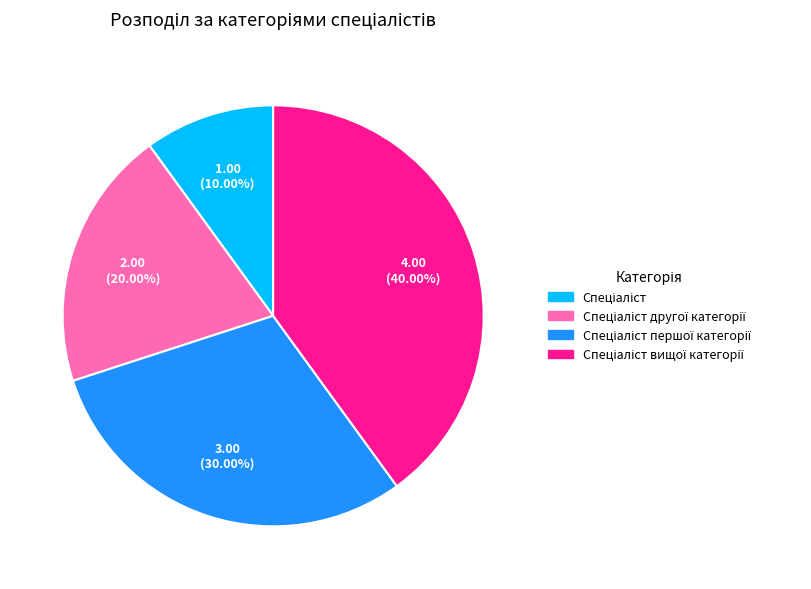

Is there a majority slice in this chart?

No